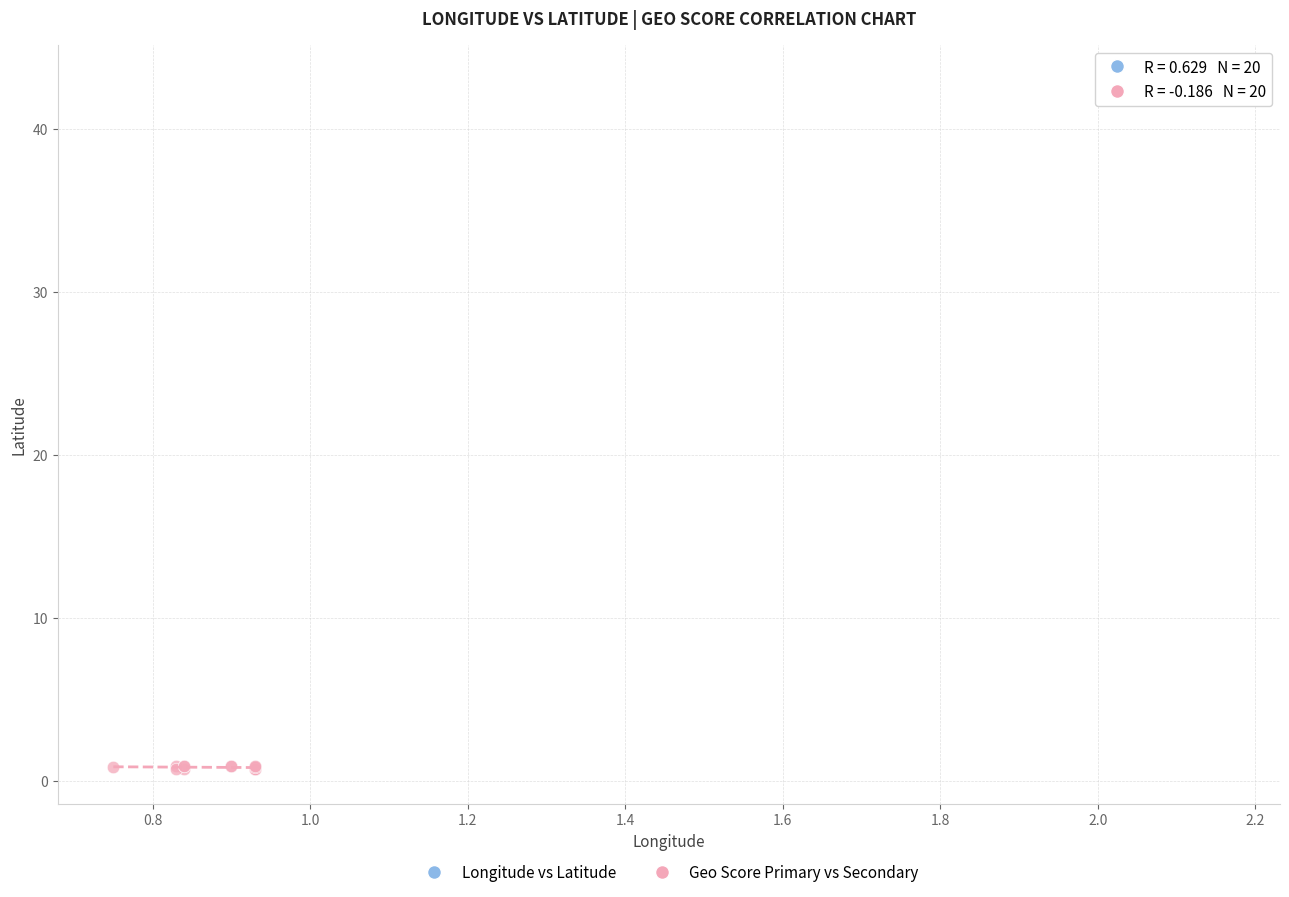

Which series reaches the minimum Y coordinate?

Geo Score Primary vs Secondary